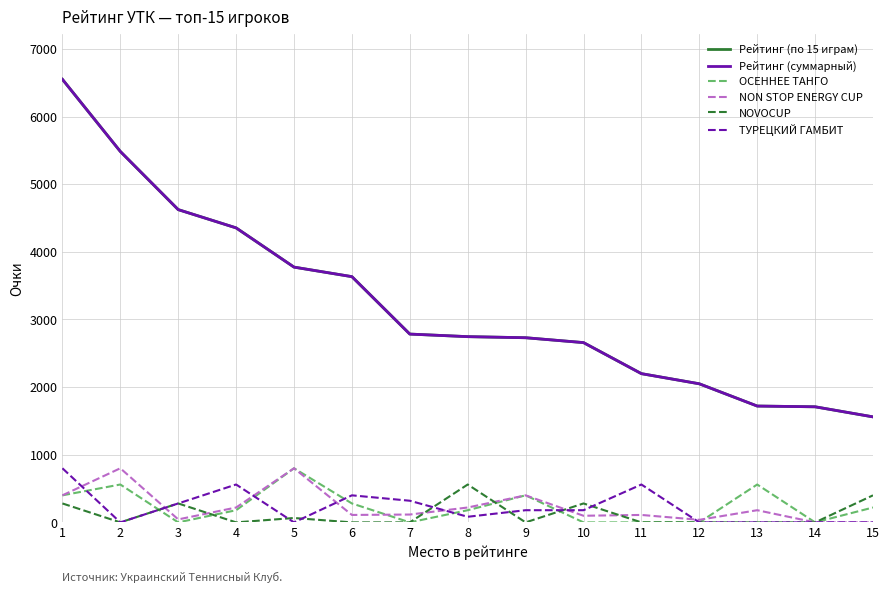

At 14, list the series in order from largest to smallest.

Рейтинг (по 15 играм), Рейтинг (суммарный), ОСЕННЕЕ ТАНГО, NON STOP ENERGY CUP, NOVOCUP, ТУРЕЦКИЙ ГАМБИТ